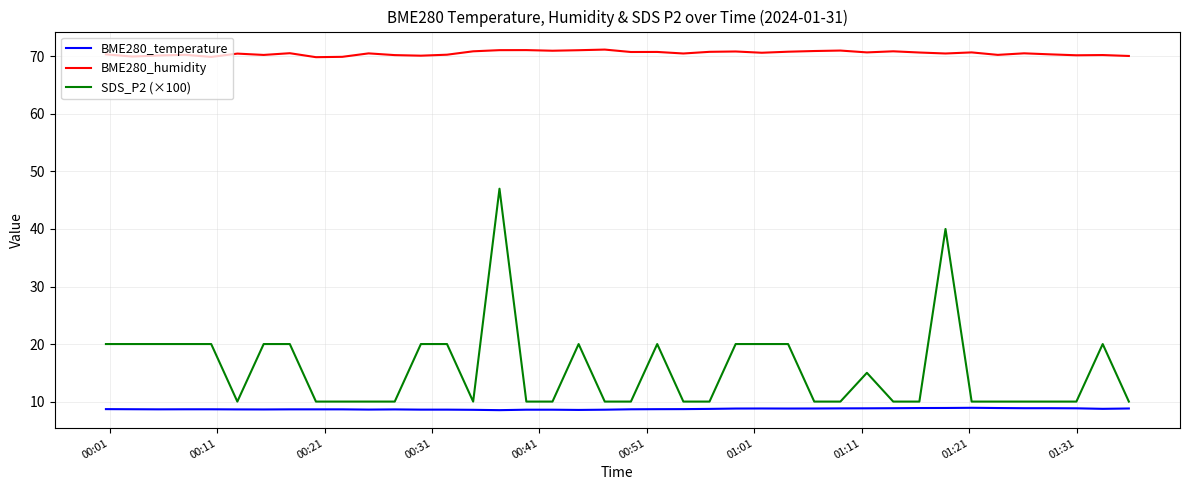

Which series has the largest total across all categories?

BME280_humidity